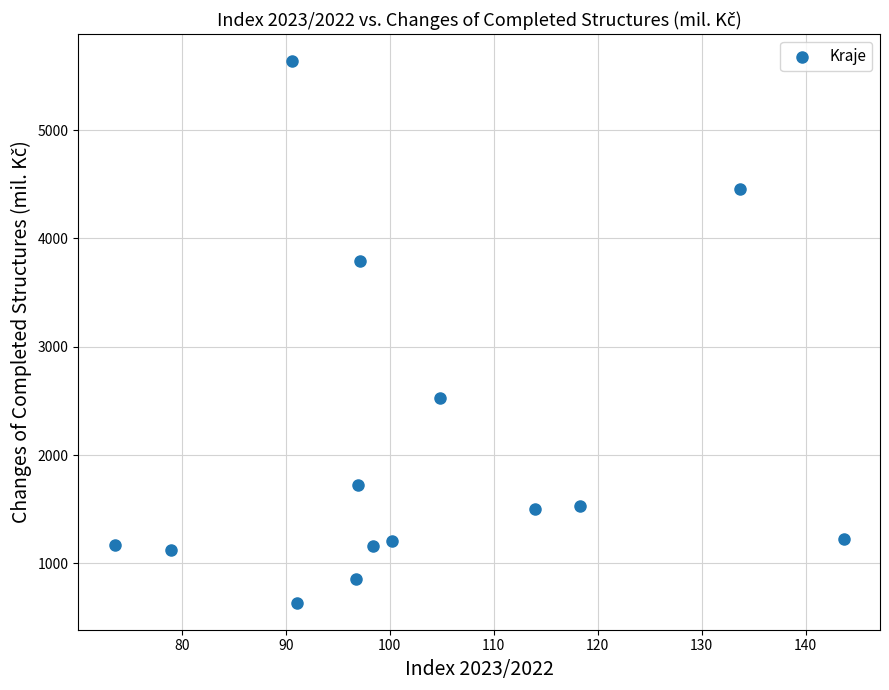

What is the range of Y values (max minus min)?

4999